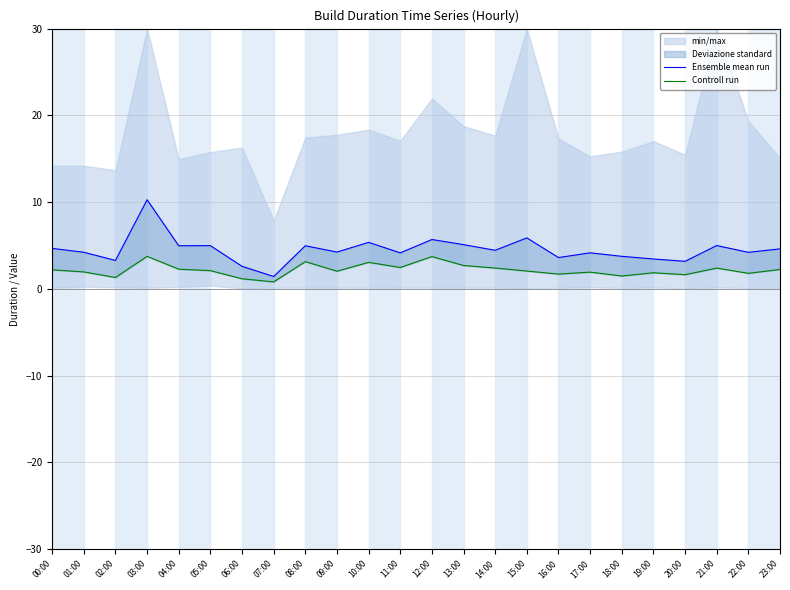

What is the approximate value of Ensemble mean run at 20:00?

3.2